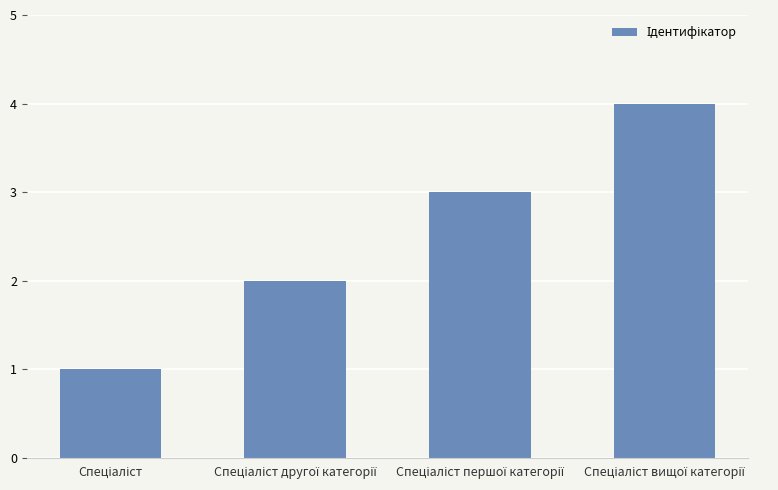

How many data points are less than 3?

2